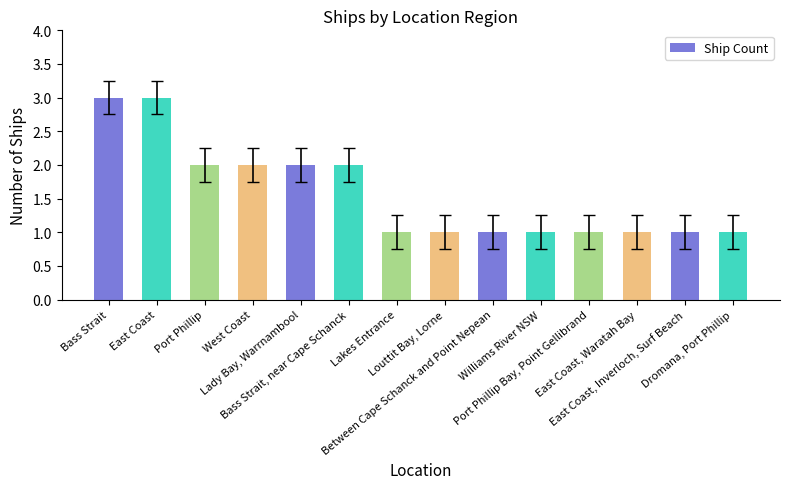

Reading left to right, transcribe all the data shown in this chart.

Bass Strait=3	East Coast=3	Port Phillip=2	West Coast=2	Lady Bay, Warrnambool=2	Bass Strait, near Cape Schanck=2	Lakes Entrance=1	Louttit Bay, Lorne=1	Between Cape Schanck and Point Nepean=1	Williams River NSW=1	Port Phillip Bay, Point Gellibrand=1	East Coast, Waratah Bay=1	East Coast, Inverloch, Surf Beach=1	Dromana, Port Phillip=1